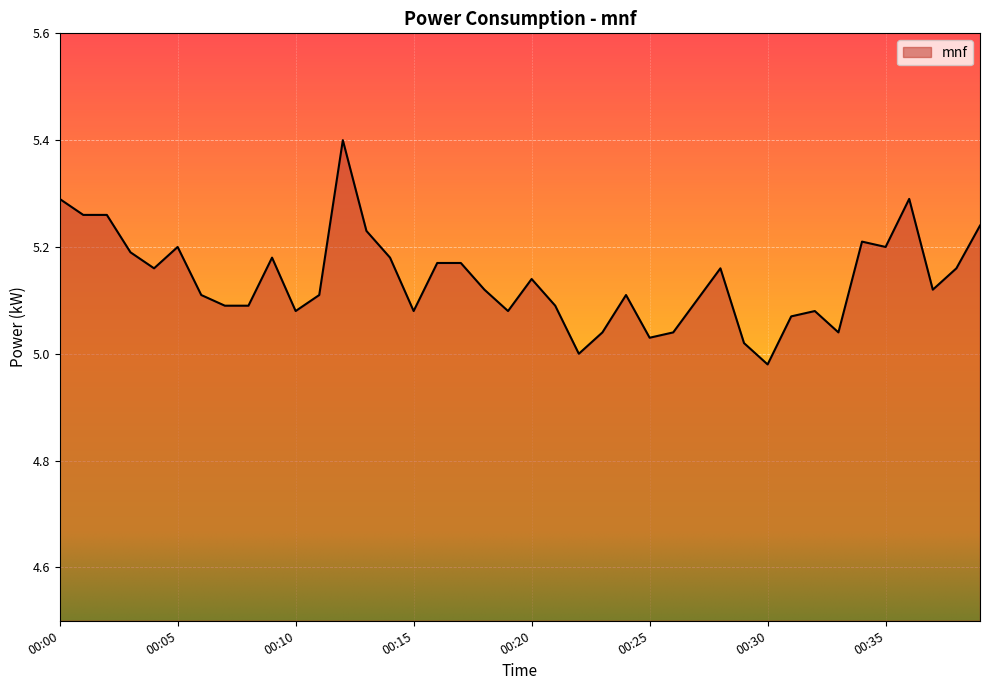

What is the difference between the maximum and minimum values?

0.4